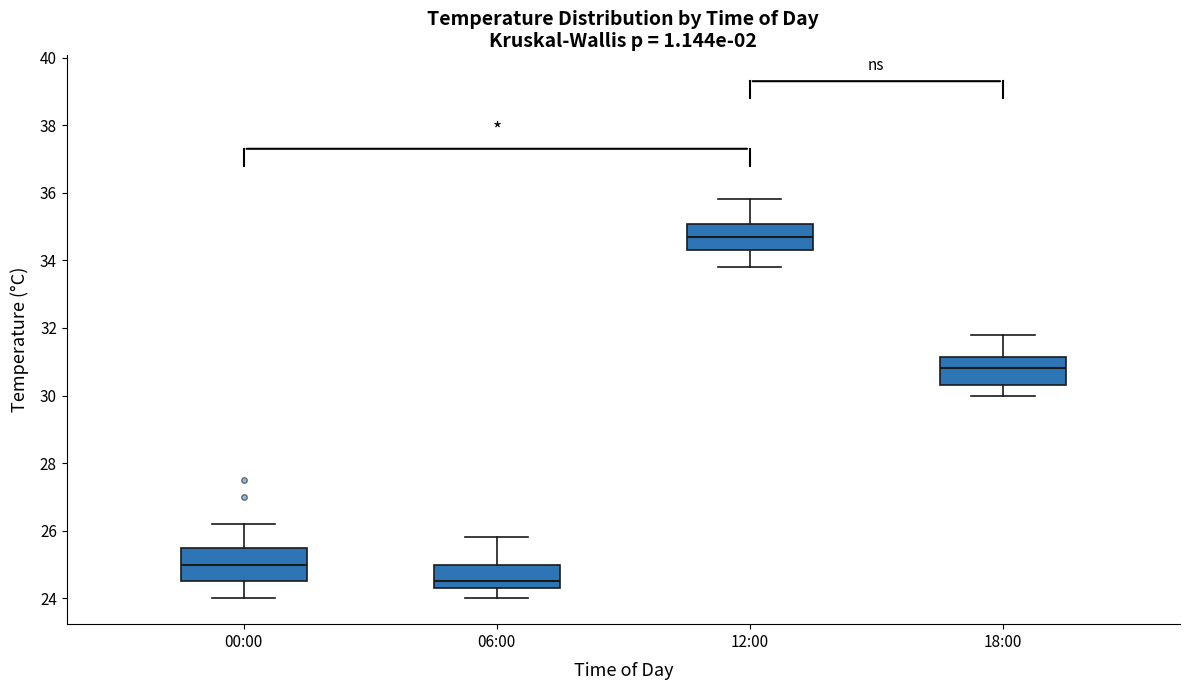

Where is the lower edge of the box for 18:00 on the y-axis? The values are not printed on the chart, so give them approximately, as read against the axis.

30.4